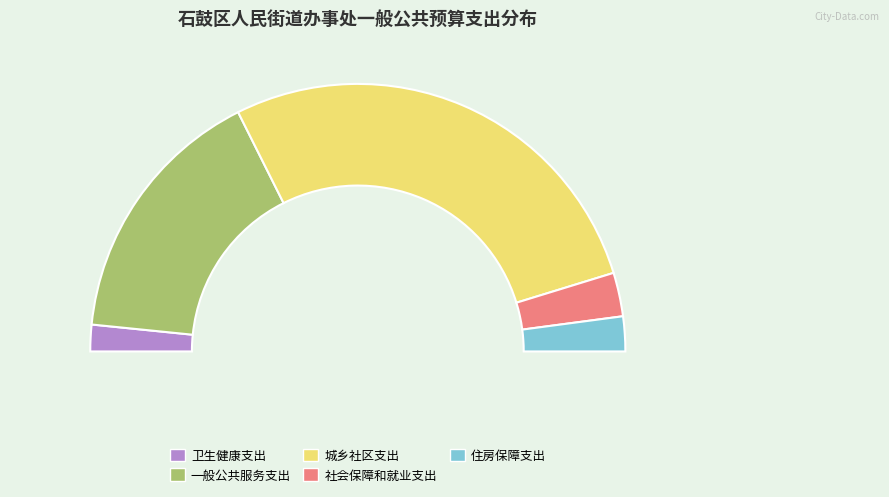

To the nearest percent, what is the average slice percentage?

20%